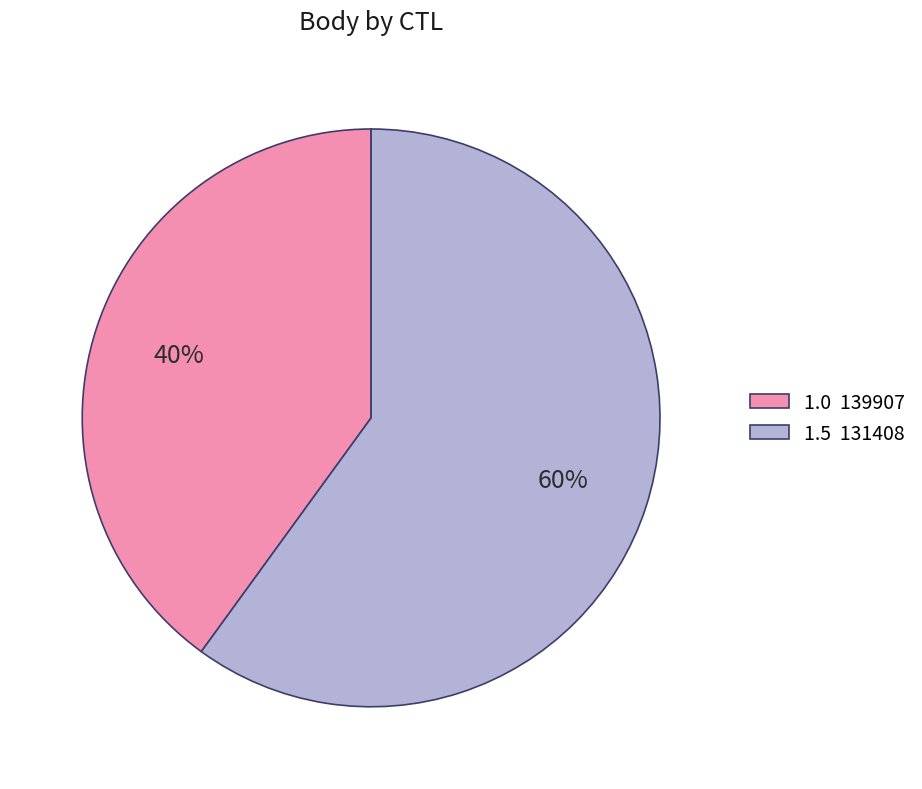

Do 1.5 131408 and 1.0 139907 together represent more than half of the pie?

Yes